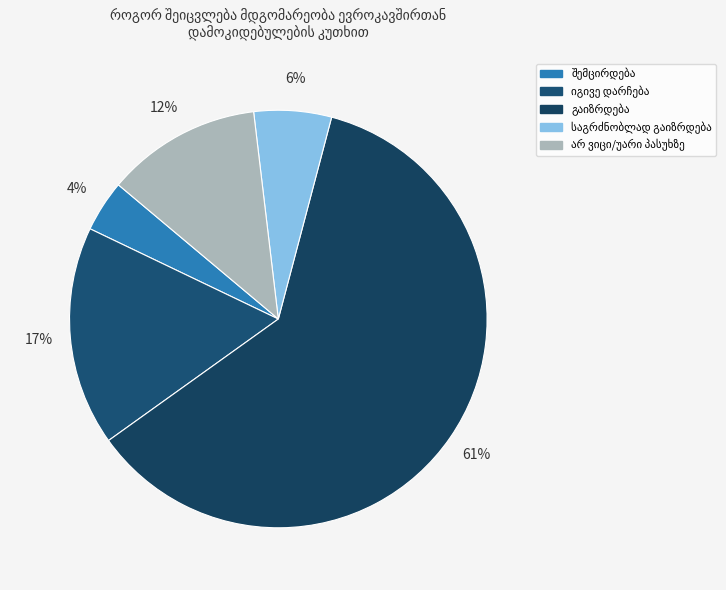

What is the largest slice in the pie chart?

გაიზრდება